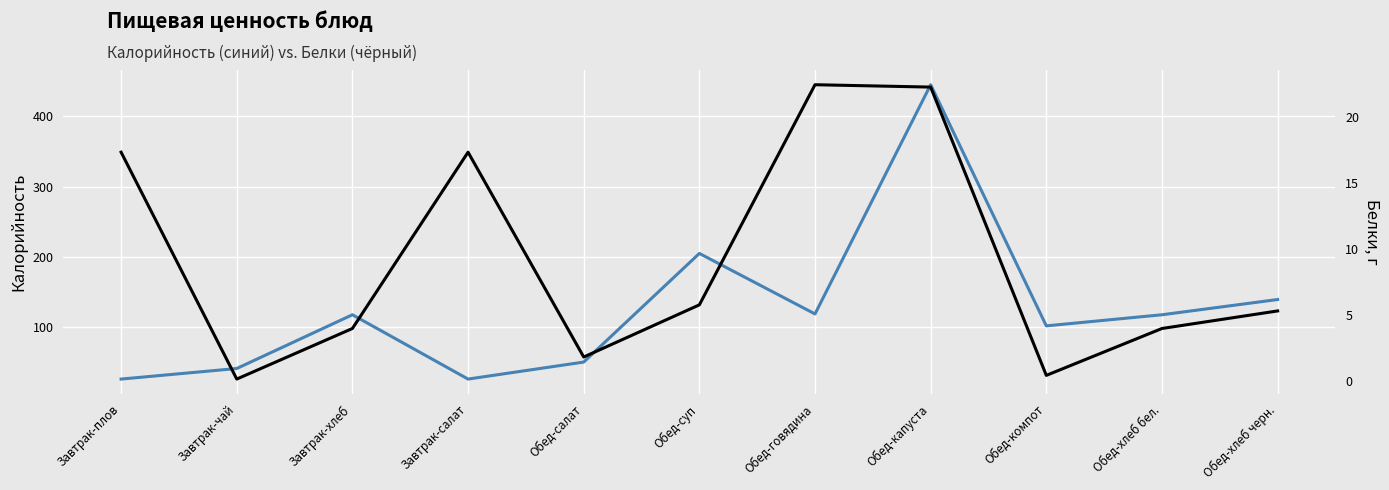

What position from the left is Обед-хлеб черн.?

11